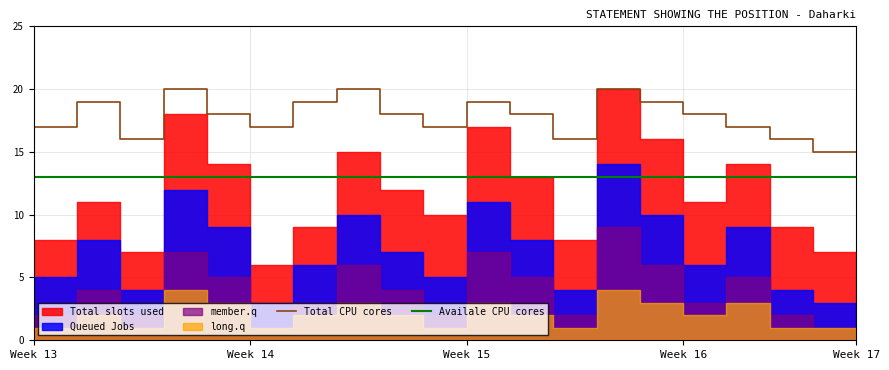

At how many categories does at least one series exceed 16?

16